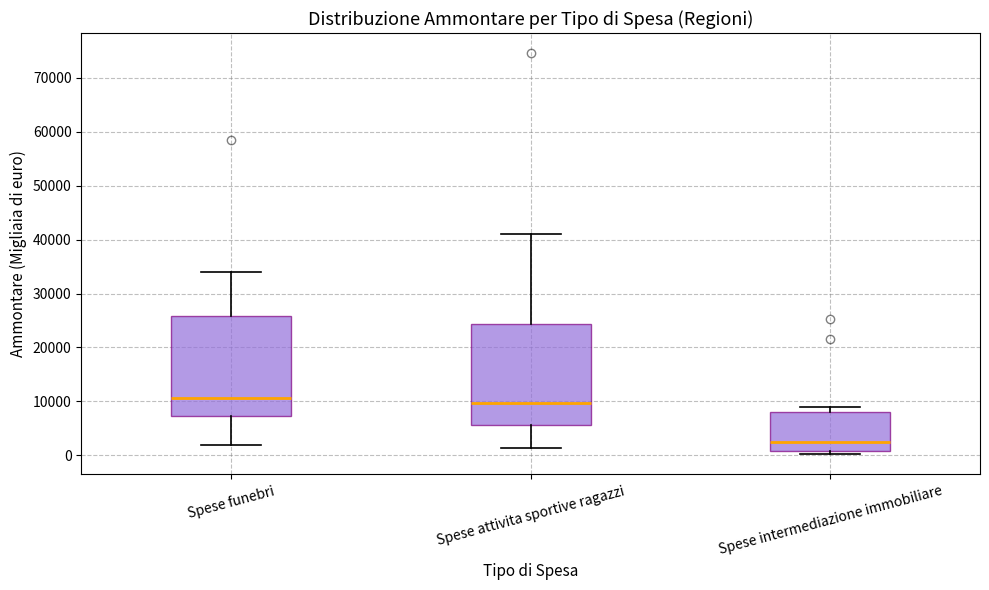

Reading left to right, read every box against the y-axis: the position of its median line, the range the box covers, and the ends of its whiskers. The values are not printed on the chart, so give them approximately, as read against the axis.

Spese funebri: median 11000, box 7000 to 26000, whiskers 2000 to 34000
Spese attivita sportive ragazzi: median 10000, box 6000 to 24000, whiskers 1000 to 41000
Spese intermediazione immobiliare: median 2000, box 1000 to 8000, whiskers 0 to 9000